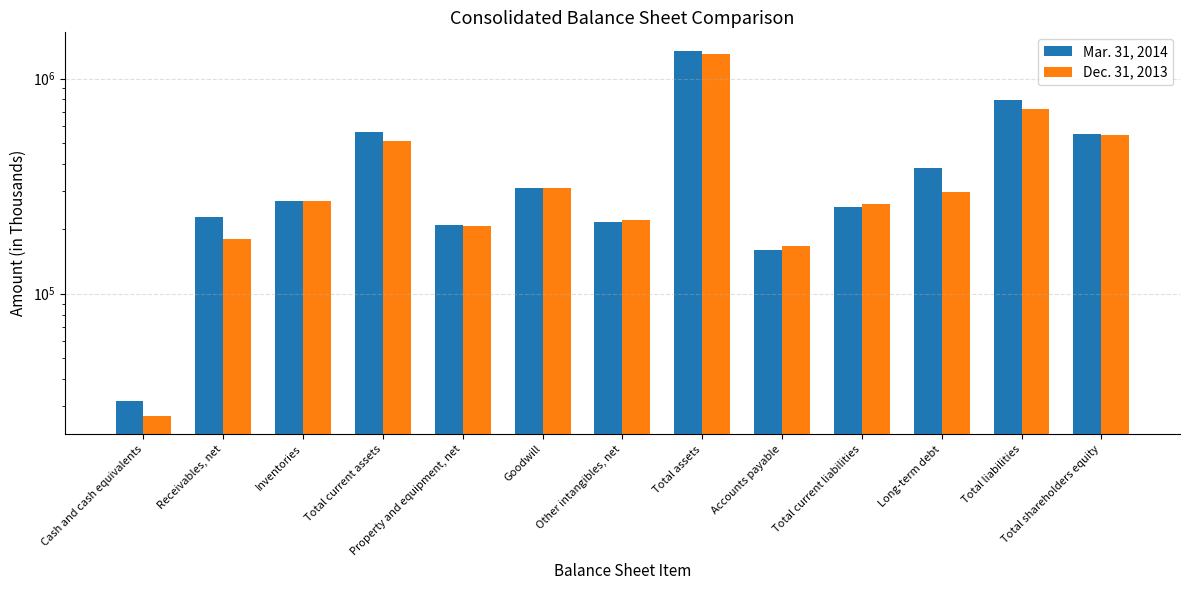

What is the minimum value shown in the chart?

27000